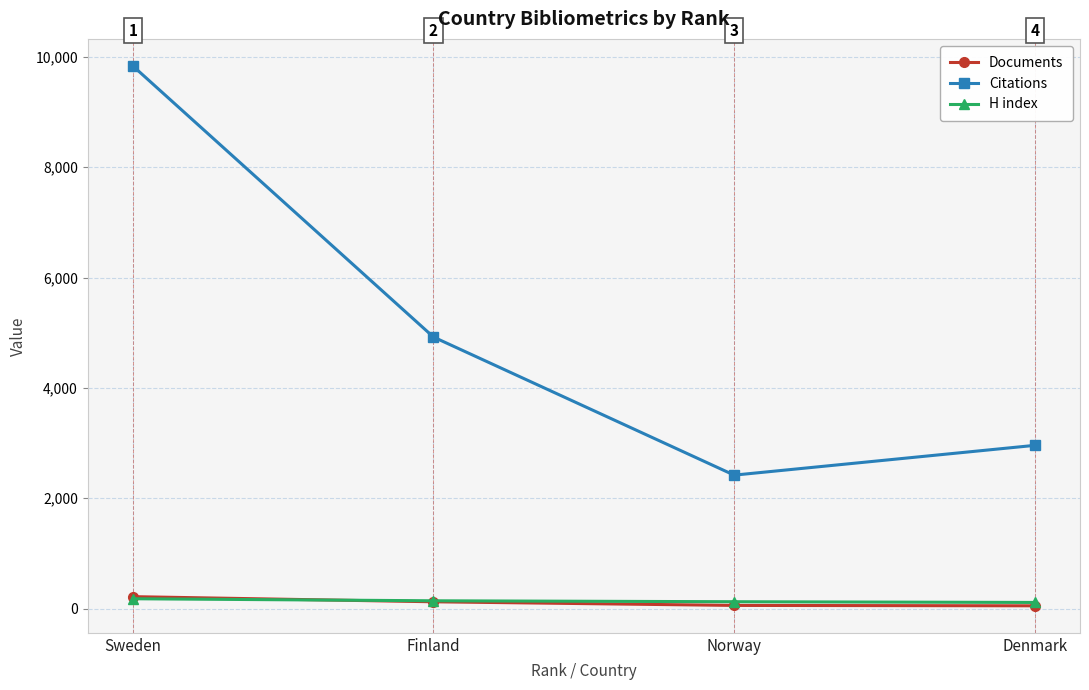

What is the spread (max minus min) of values at Denmark?

2909